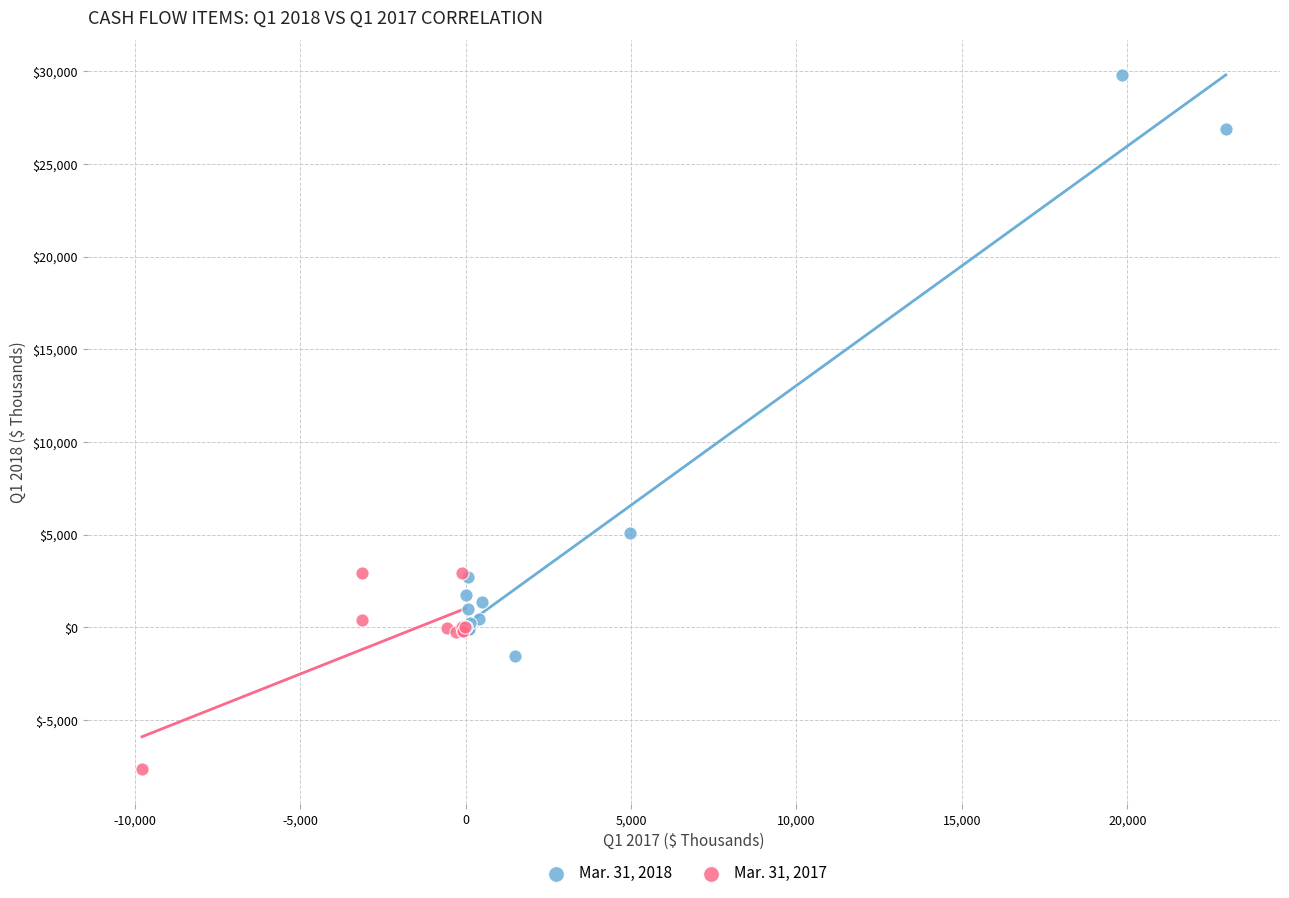

Which series reaches the maximum Y coordinate?

Mar. 31, 2018